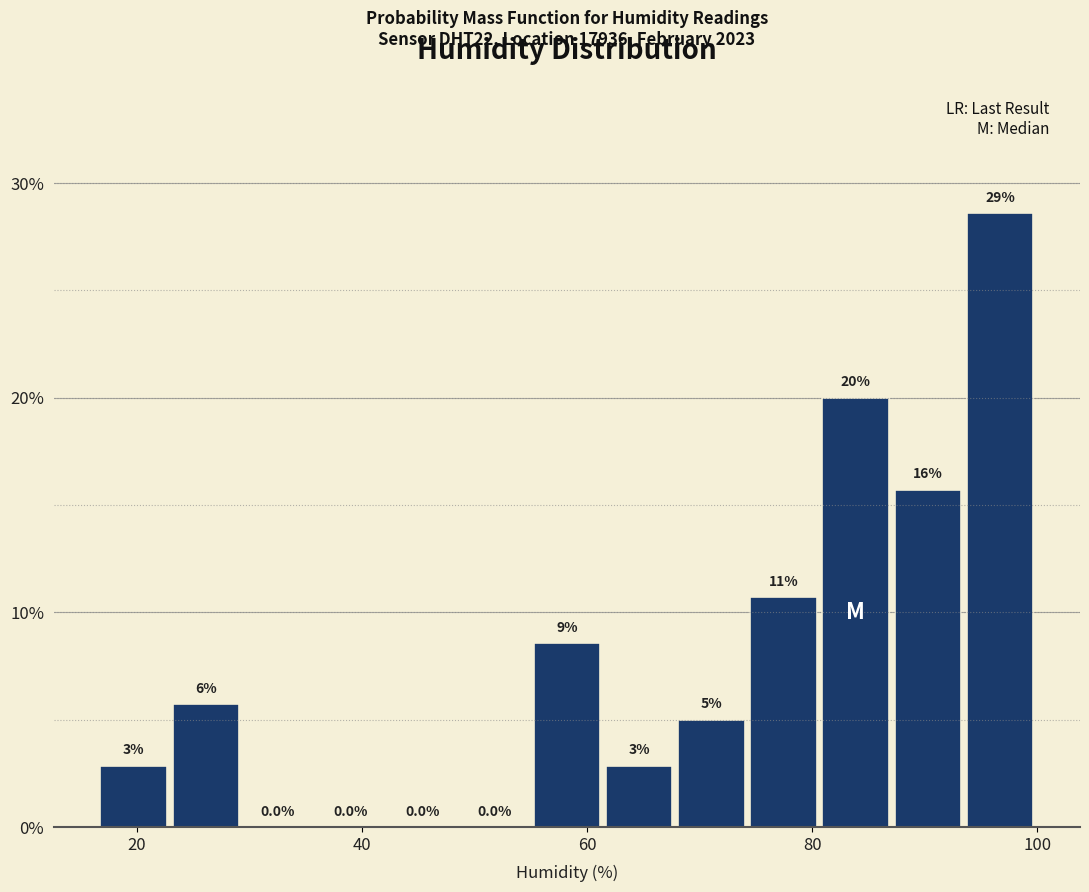

Around what value on the x-axis is the tallest bar? Give the approximate position of its centre, as read against the axis.

96